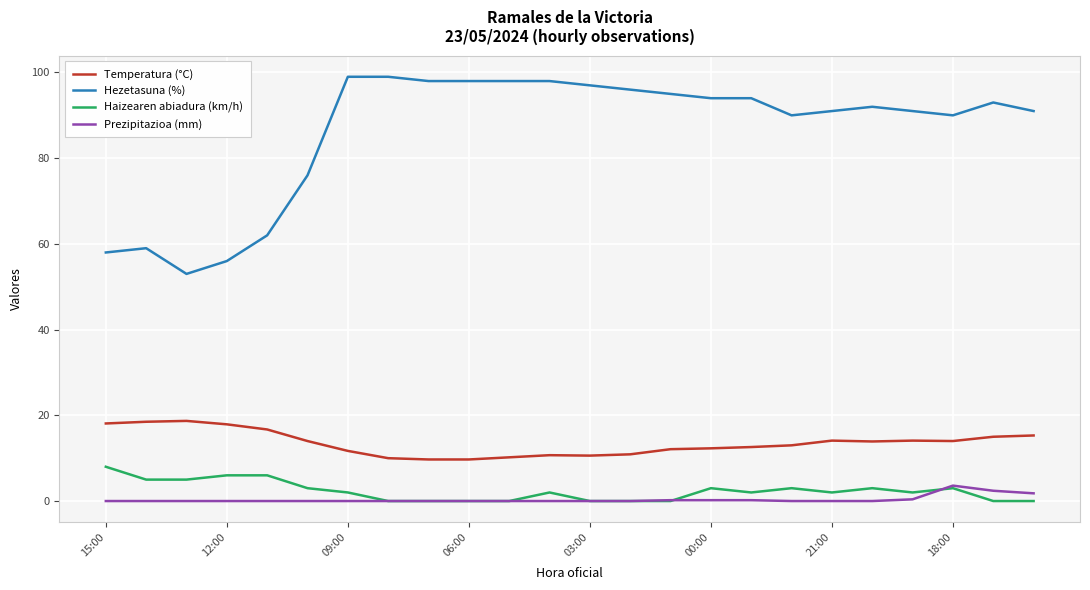

What is the highest value of the Prezipitazioa (mm) series?

3.6